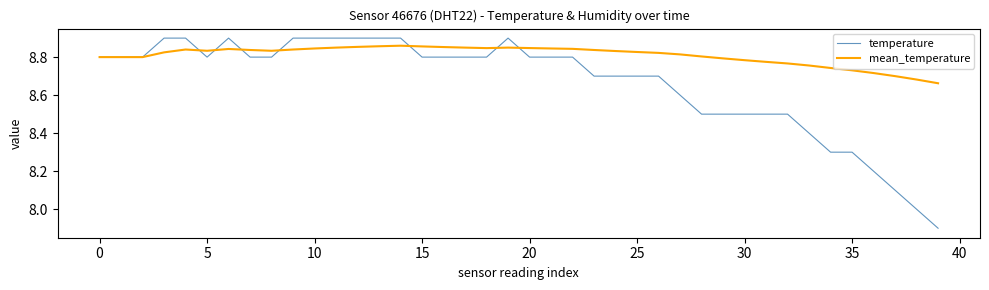

Which series has the largest total across all categories?

mean_temperature